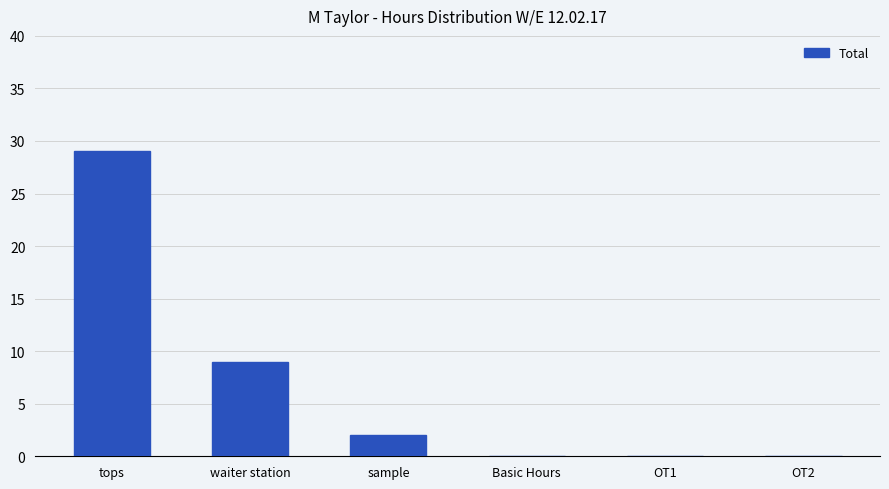

The chart shows a value of 0 at Basic Hours. True or false?

True